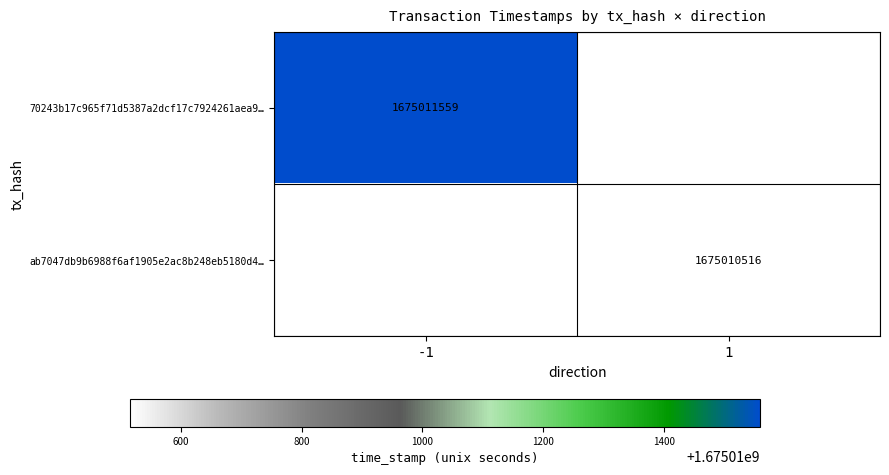

The value of ab7047db9b6988f6af1905e2ac8b248eb5180d4… at 1 is 1675010516. True or false?

True